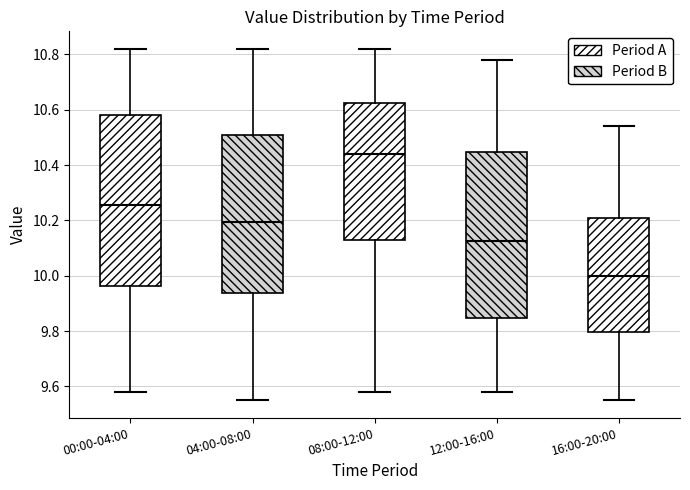

Reading left to right, transcribe this box plot: for each box, give where its median line is, the range the box spans, and where its two whiskers end, as read against the y-axis. The values are not printed on the chart, so give them approximately, as read against the axis.

00:00-04:00: median 10.26, box 9.96 to 10.58, whiskers 9.58 to 10.82
04:00-08:00: median 10.20, box 9.94 to 10.52, whiskers 9.56 to 10.82
08:00-12:00: median 10.44, box 10.14 to 10.62, whiskers 9.58 to 10.82
12:00-16:00: median 10.12, box 9.84 to 10.44, whiskers 9.58 to 10.78
16:00-20:00: median 10.00, box 9.80 to 10.22, whiskers 9.56 to 10.54